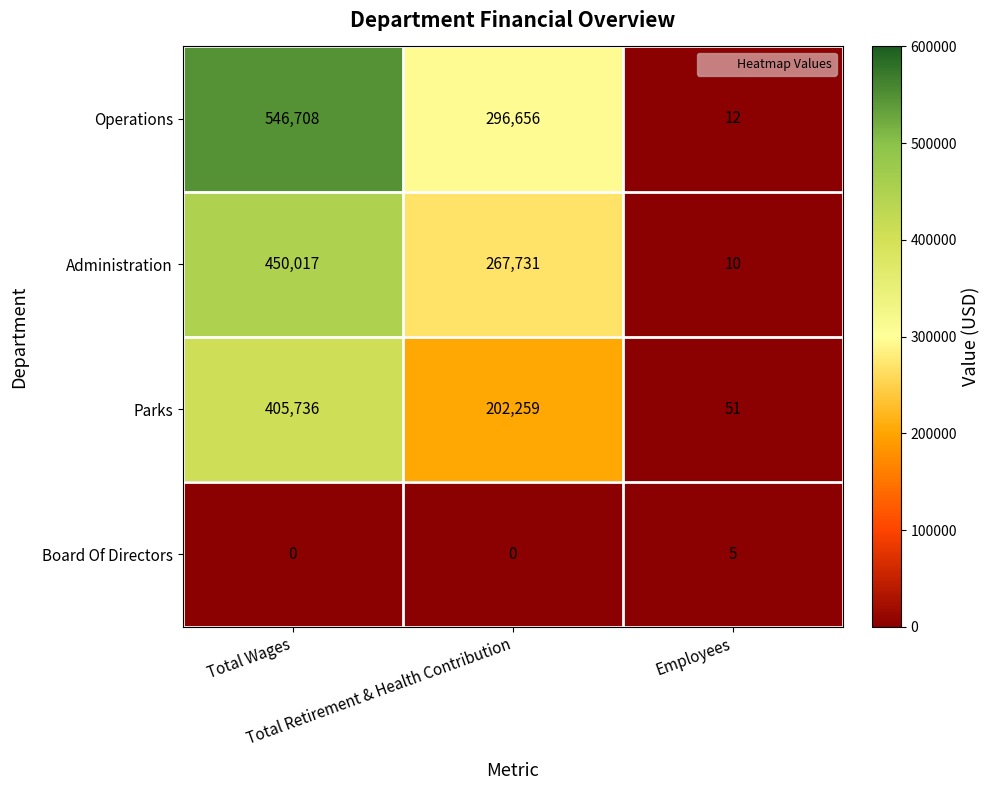

List the series in order of their peak value, highest first.

Operations, Administration, Parks, Board Of Directors